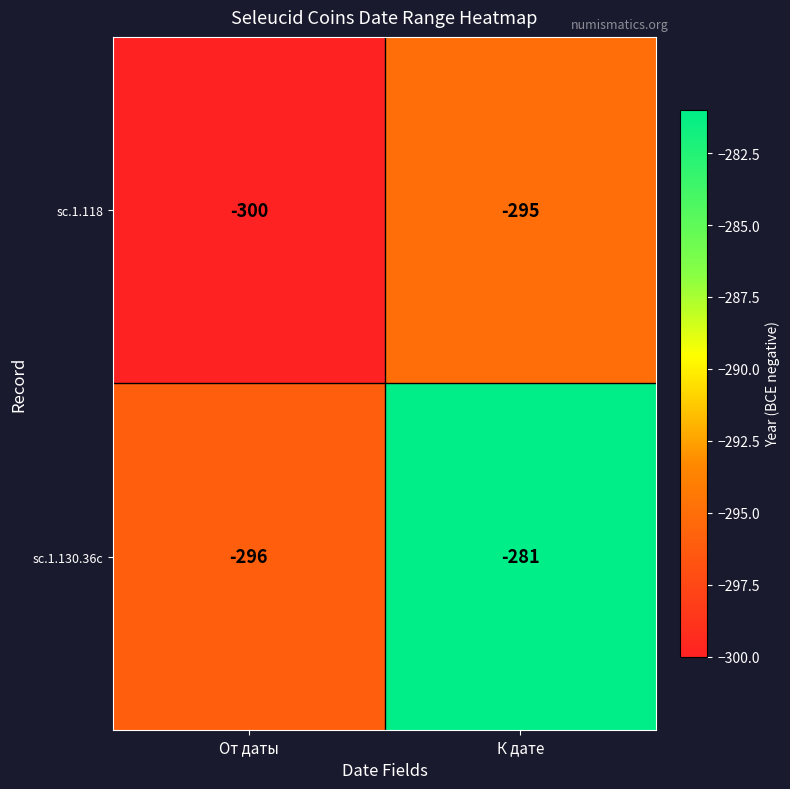

Which series changed the most between От даты and К дате?

sc.1.130.36c